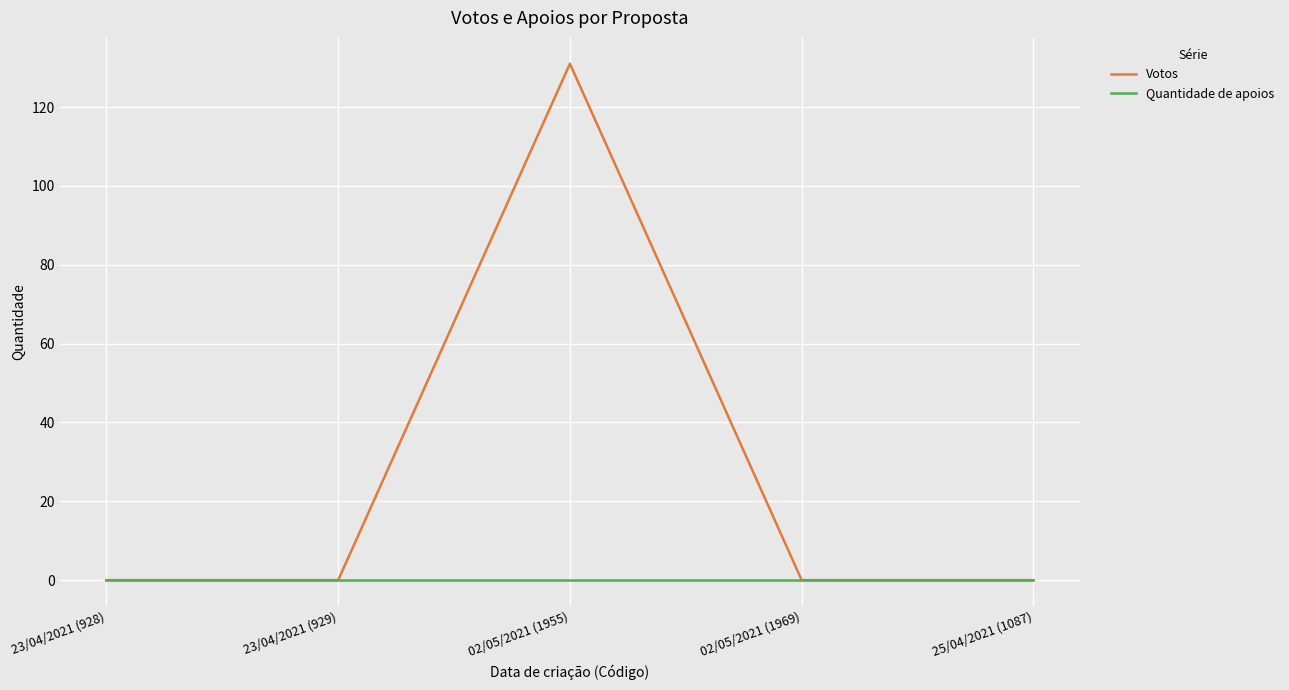

True or false: Votos has a value of 0 at 23/04/2021 (929).

True